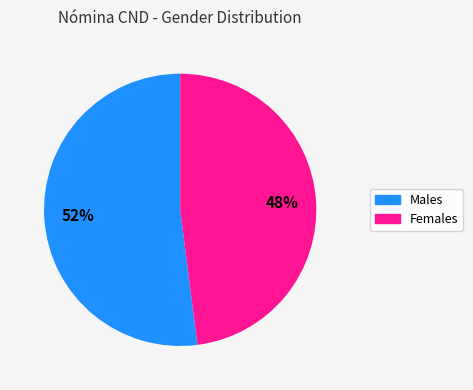

Is there any slice that represents more than half of the pie?

Yes